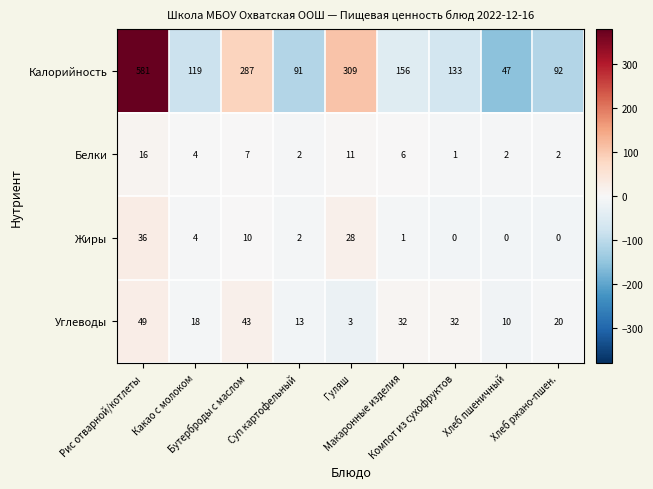

What is the spread (max minus min) of values at Рис отварной/котлеты?

565